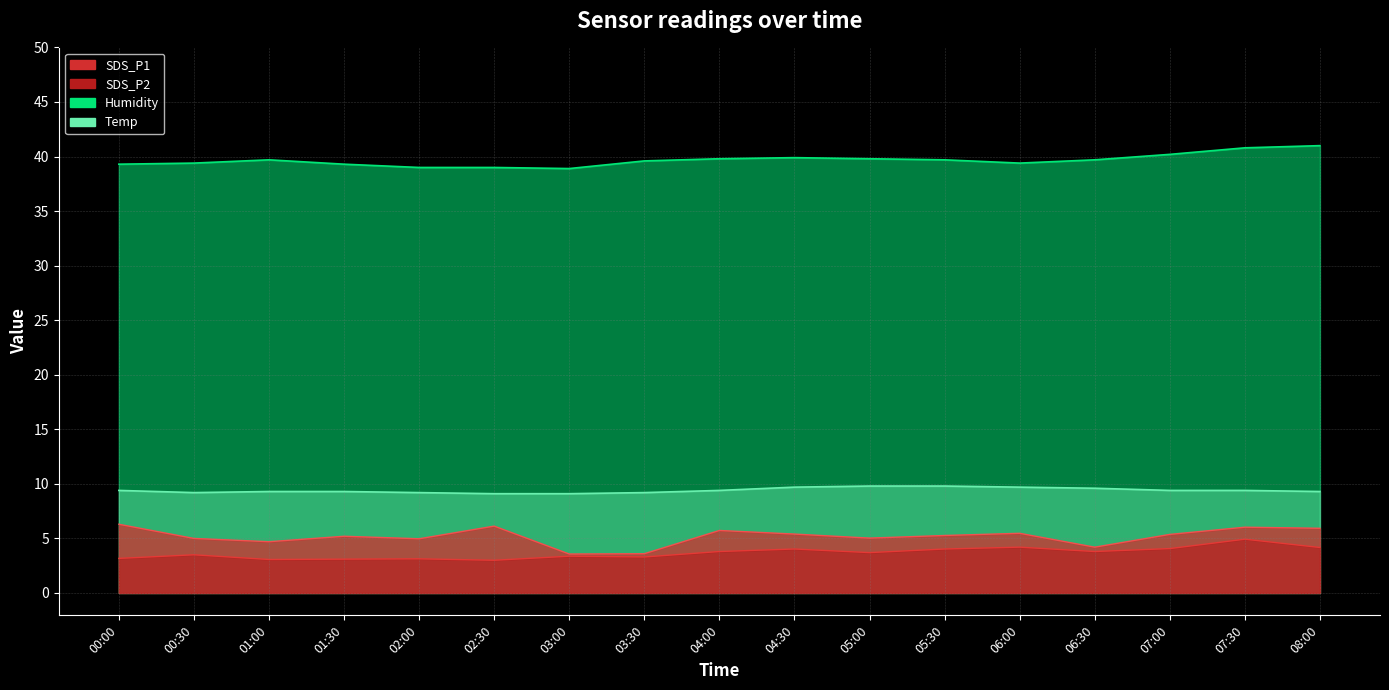

Which series has the largest range (max minus min)?

SDS_P1